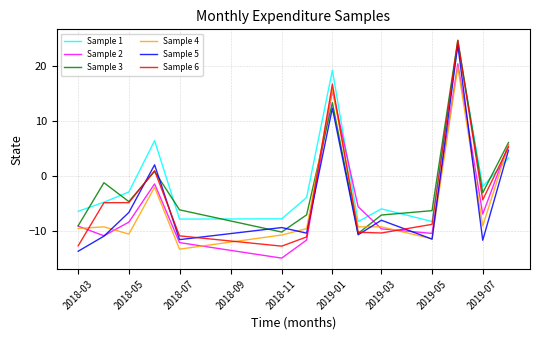

What is the difference between the second highest and minimum values in the Sample 3 series?

23.8